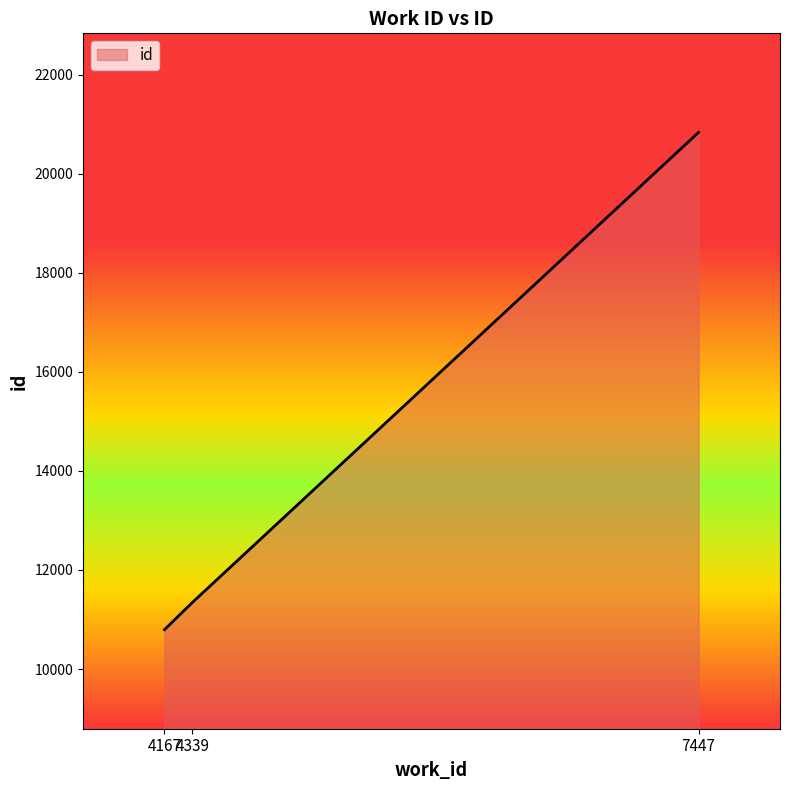

Which has a higher value, 4167 or 7447?

7447